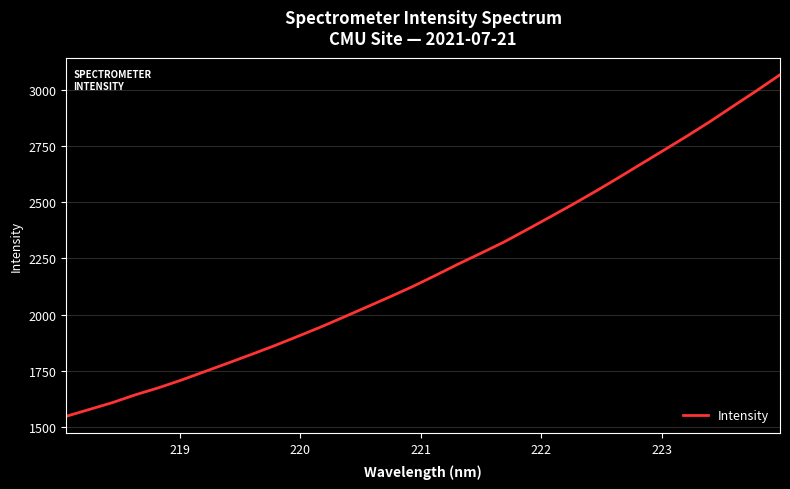

What is the smallest value displayed?

1548.8